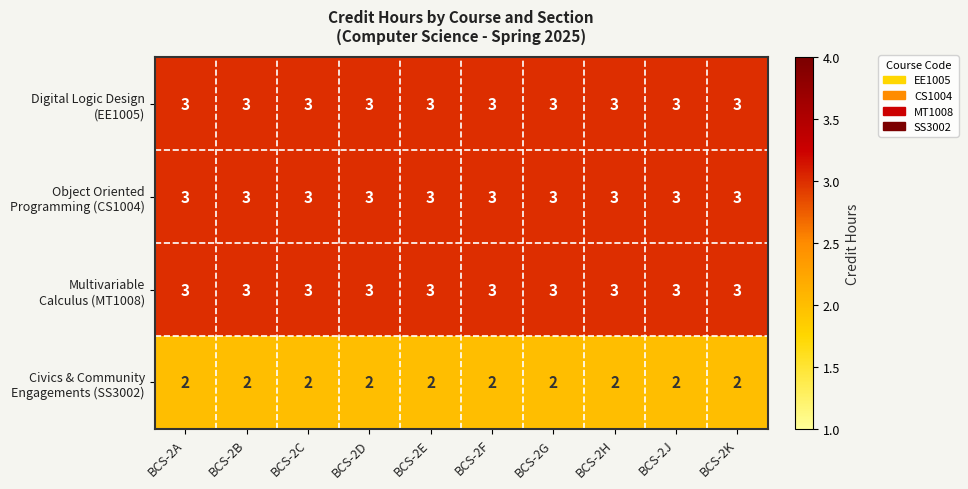

What is the greatest value displayed?

3